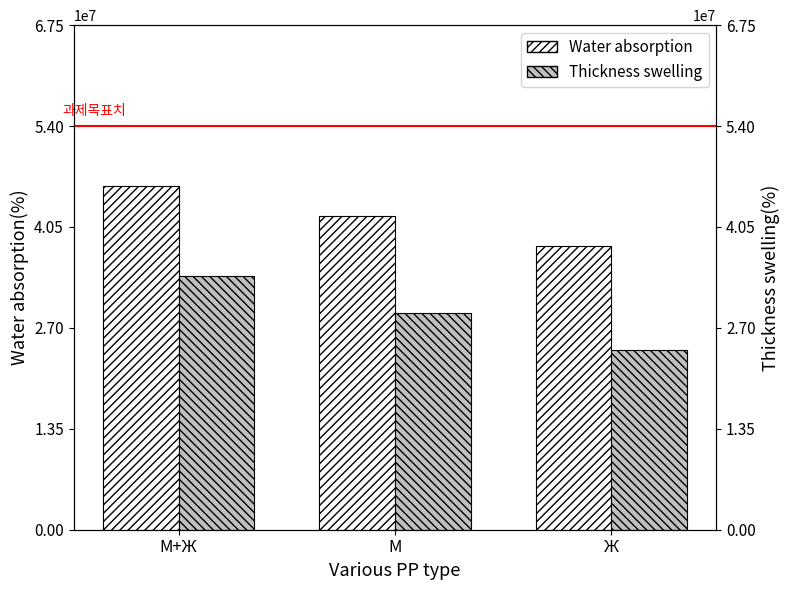

Is it true that Water absorption equals 74890967 at М?

False